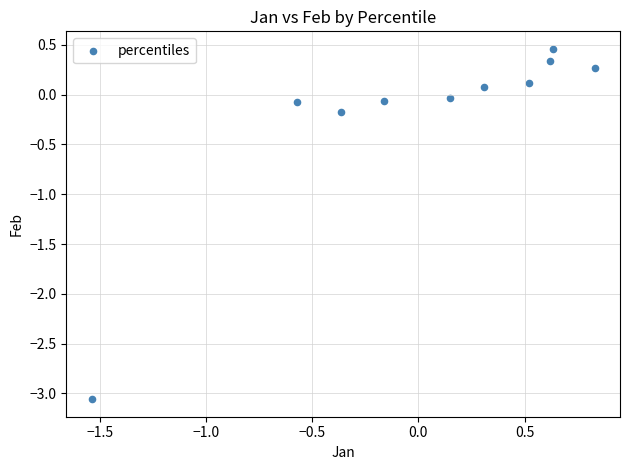

What is the range of X values (max minus min)?

2.4